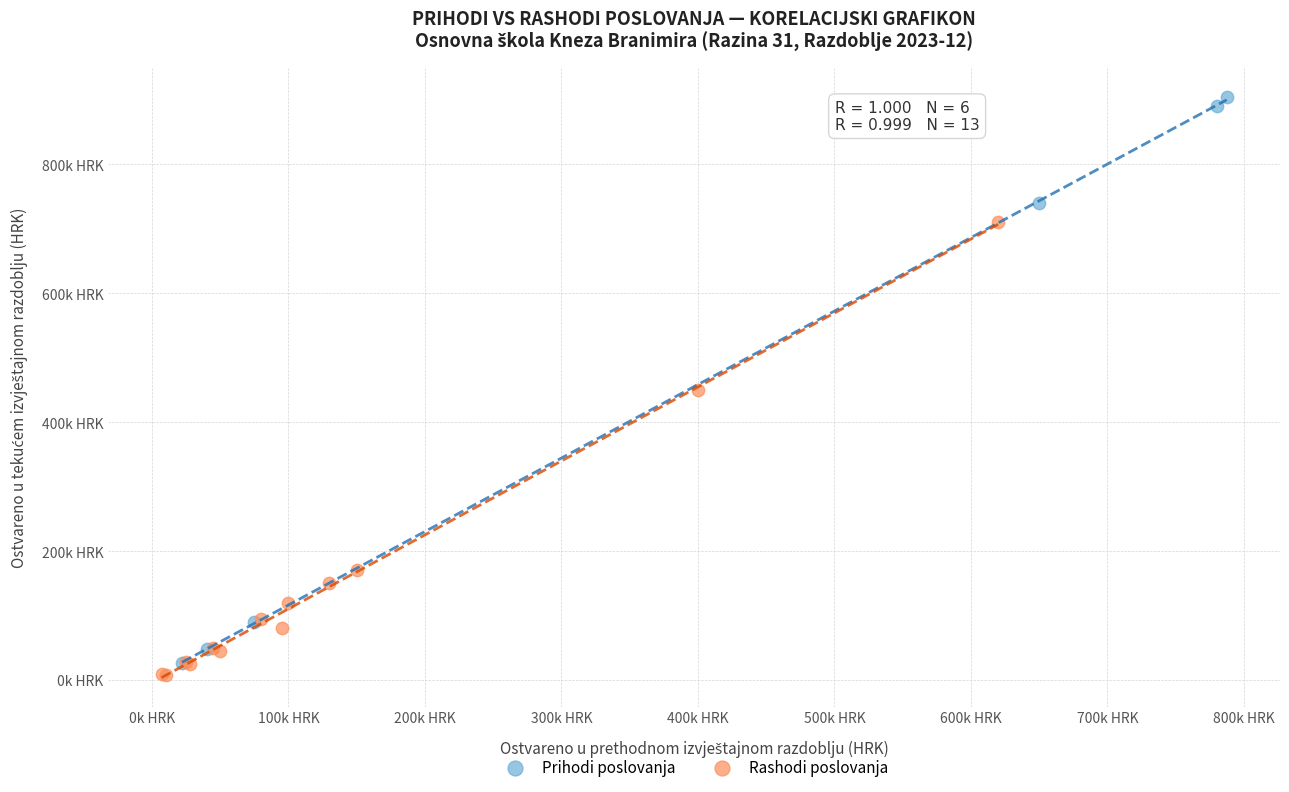

Which series contains the highest Y value?

Prihodi poslovanja